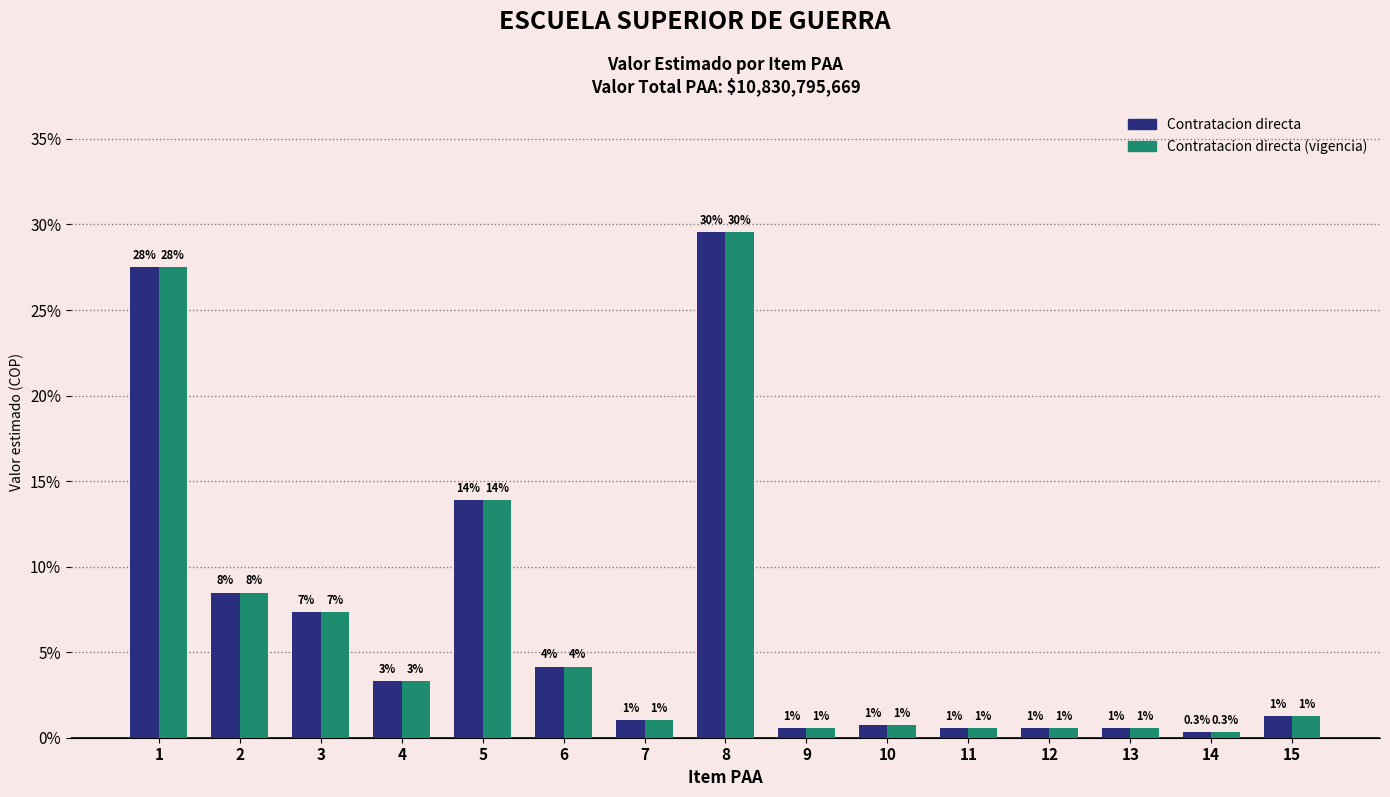

Are the bars grouped side by side (vs. stacked)?

Yes